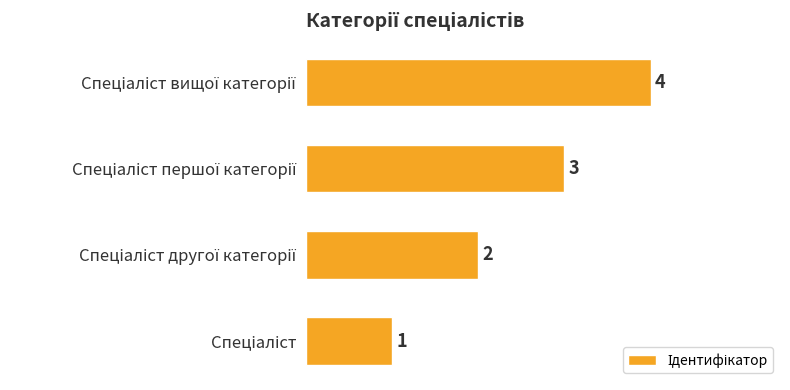

How many values are between 2 and 4?

3